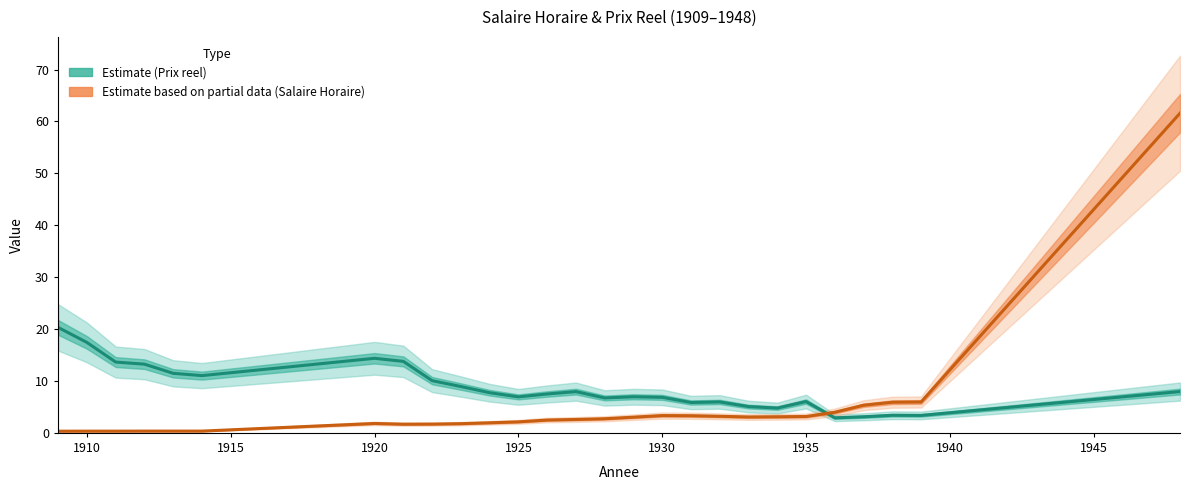

How many intersections are there between Salaire Horaire (Estimate based on partial data) and Prix reel (Estimate)?

1